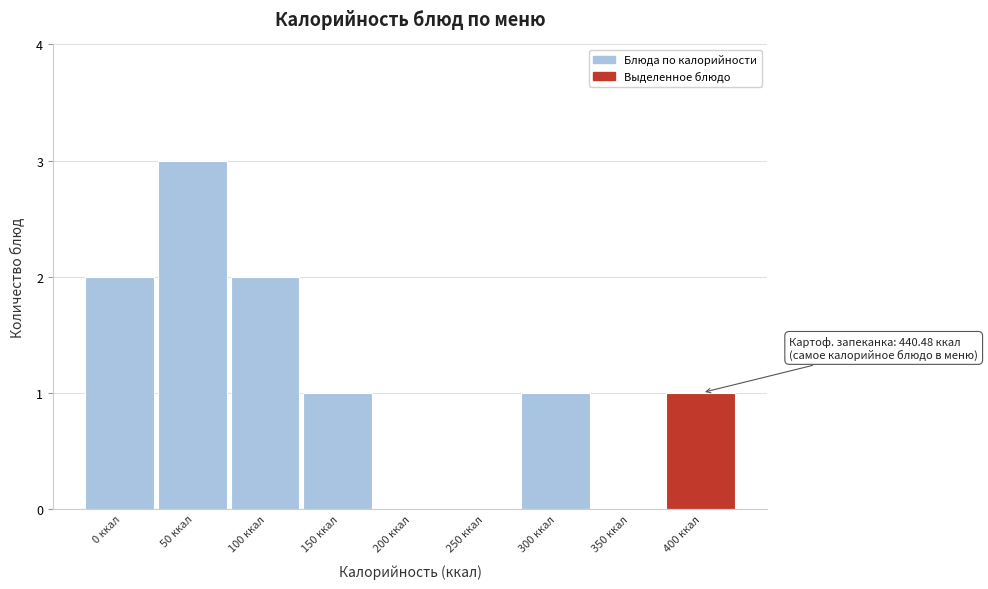

Reading left to right, list all the values displayed in this chart.

0 ккал=2	50 ккал=3	100 ккал=2	150 ккал=1	200 ккал=0	250 ккал=0	300 ккал=1	350 ккал=0	400 ккал=1